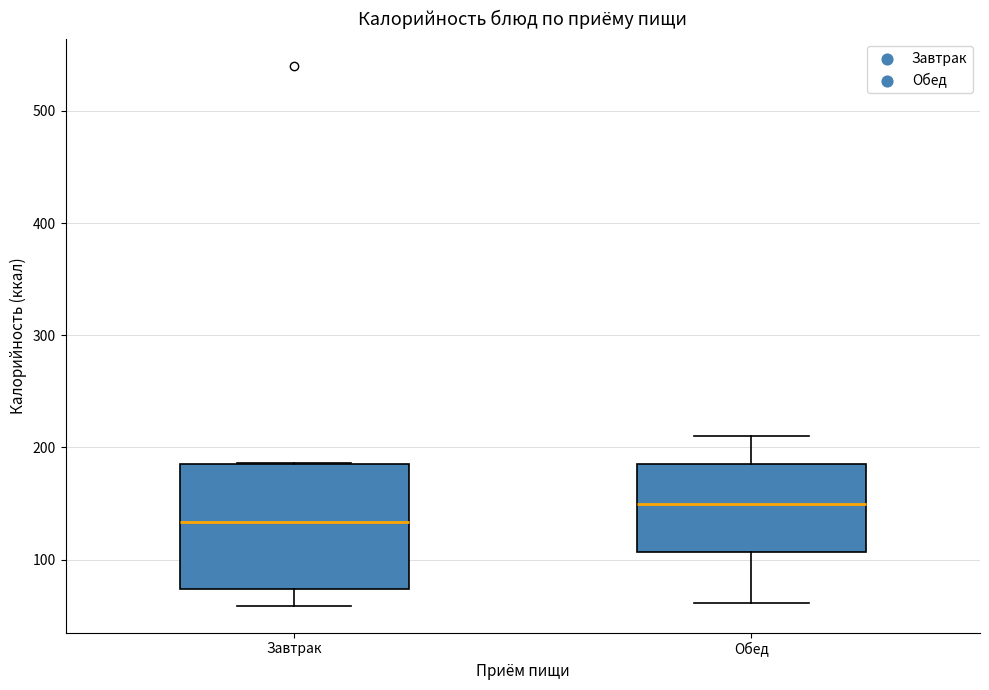

Reading left to right, transcribe this box plot: for each box, give where its median line is, the range the box spans, and where its two whiskers end, as read against the y-axis. The values are not printed on the chart, so give them approximately, as read against the axis.

Завтрак: median 130, box 70 to 180, whiskers 60 to 190
Обед: median 150, box 110 to 180, whiskers 60 to 210